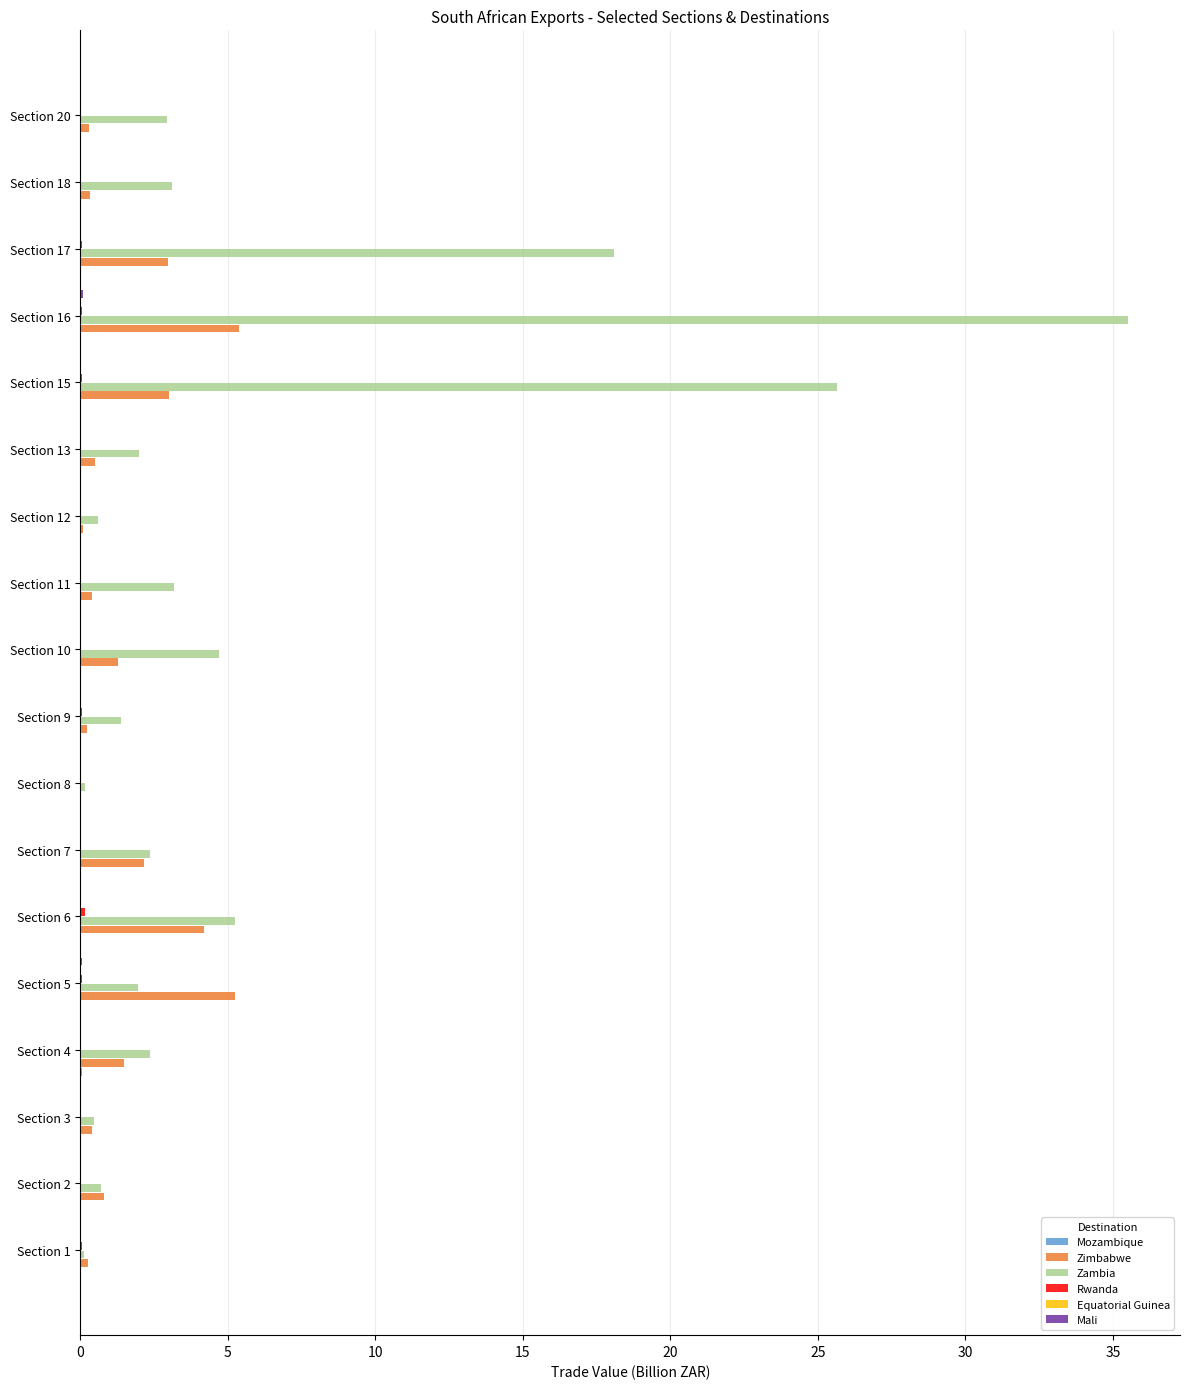

At which category is the sum across all series the highest?

Section 16